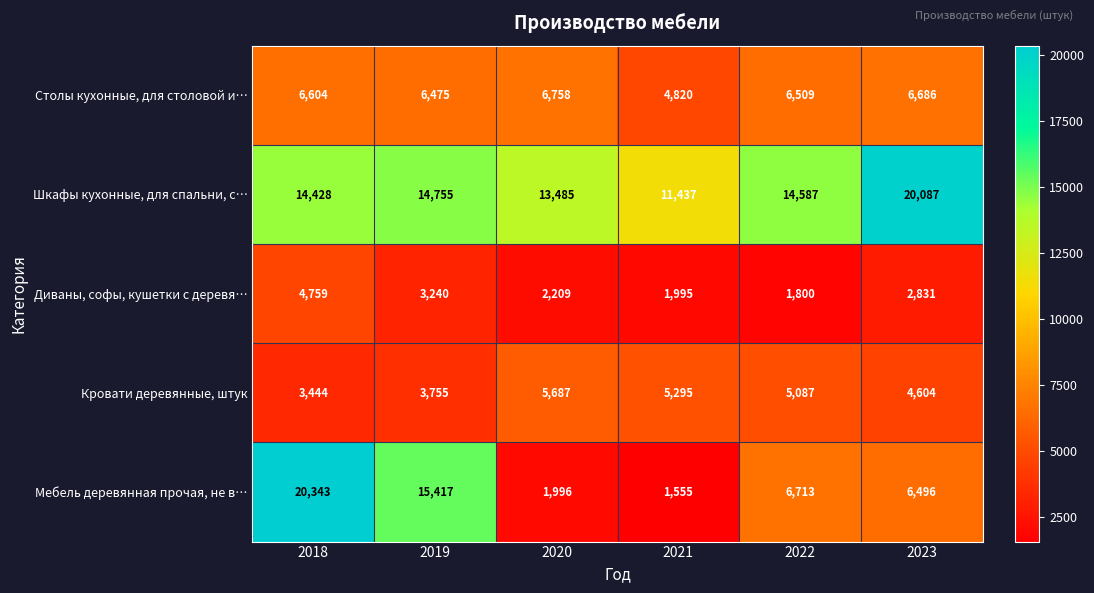

Where does the Шкафы кухонные, для спальни, с… series first go above 14587?

2019